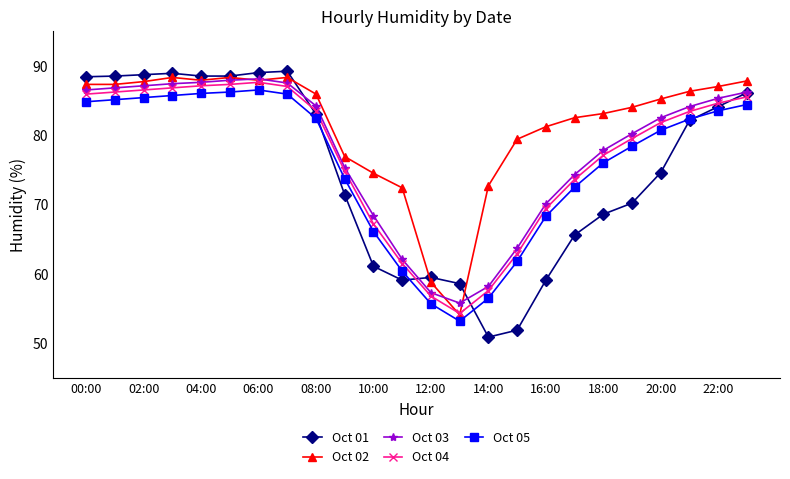

Which series has the largest total across all categories?

Oct 02